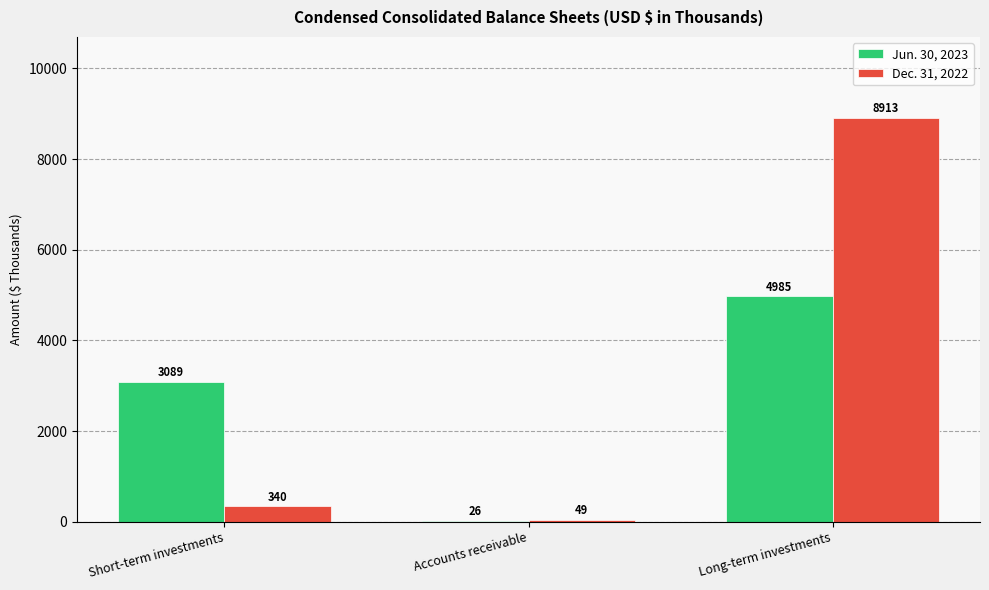

What is the difference between the Jun. 30, 2023 values at Short-term investments and Long-term investments?

1896